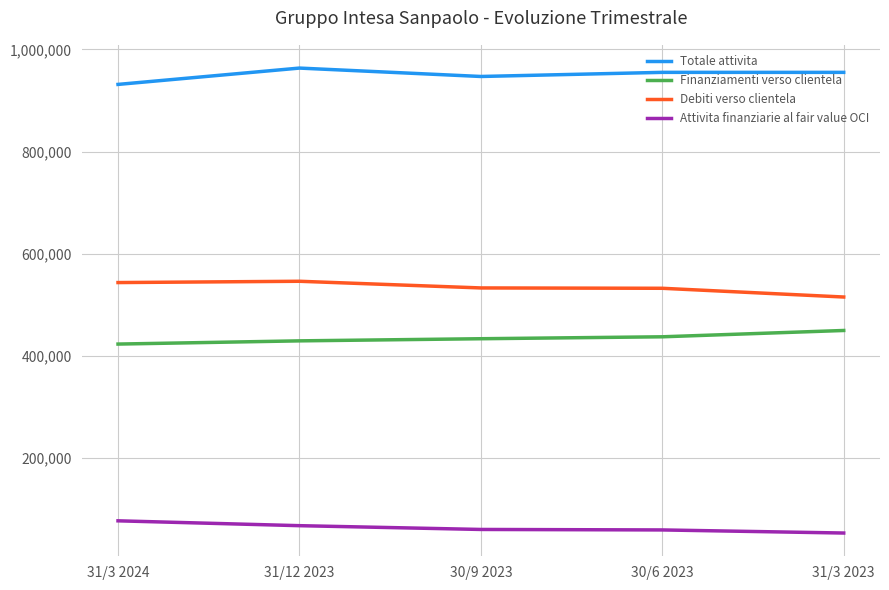

At 31/3 2023, list the series in order from largest to smallest.

Totale attivita, Debiti verso clientela, Finanziamenti verso clientela, Attivita finanziarie al fair value OCI